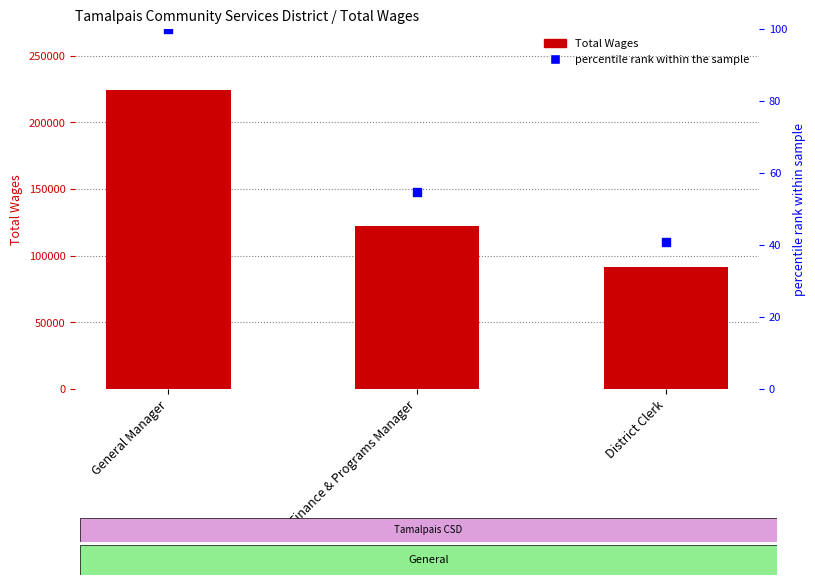

Which series reaches the minimum Y coordinate?

percentile rank within the sample